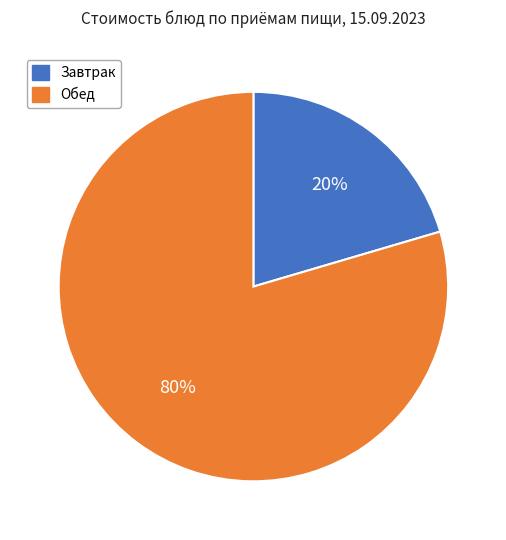

Is there any slice that represents more than half of the pie?

Yes